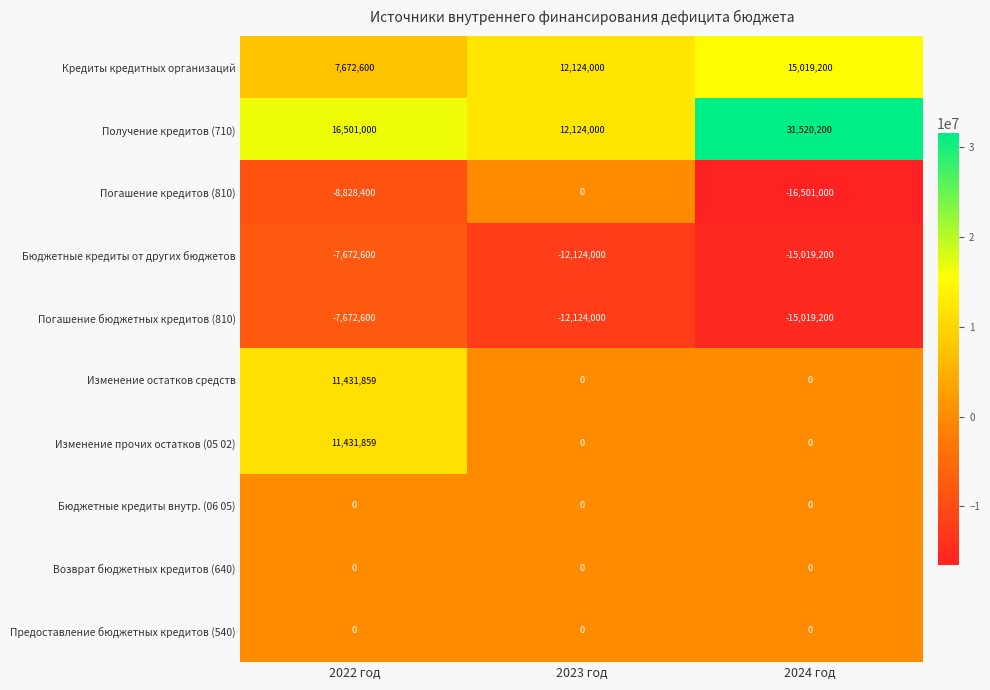

How many distinct data groups are displayed?

10